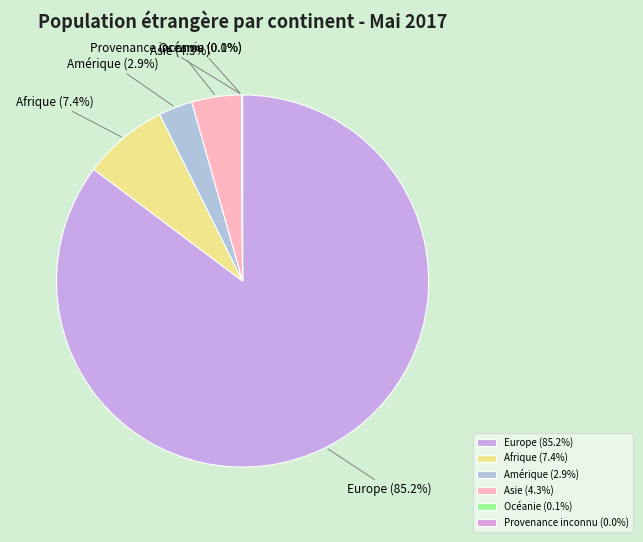

True or false: Asie accounts for 4% of the total.

True